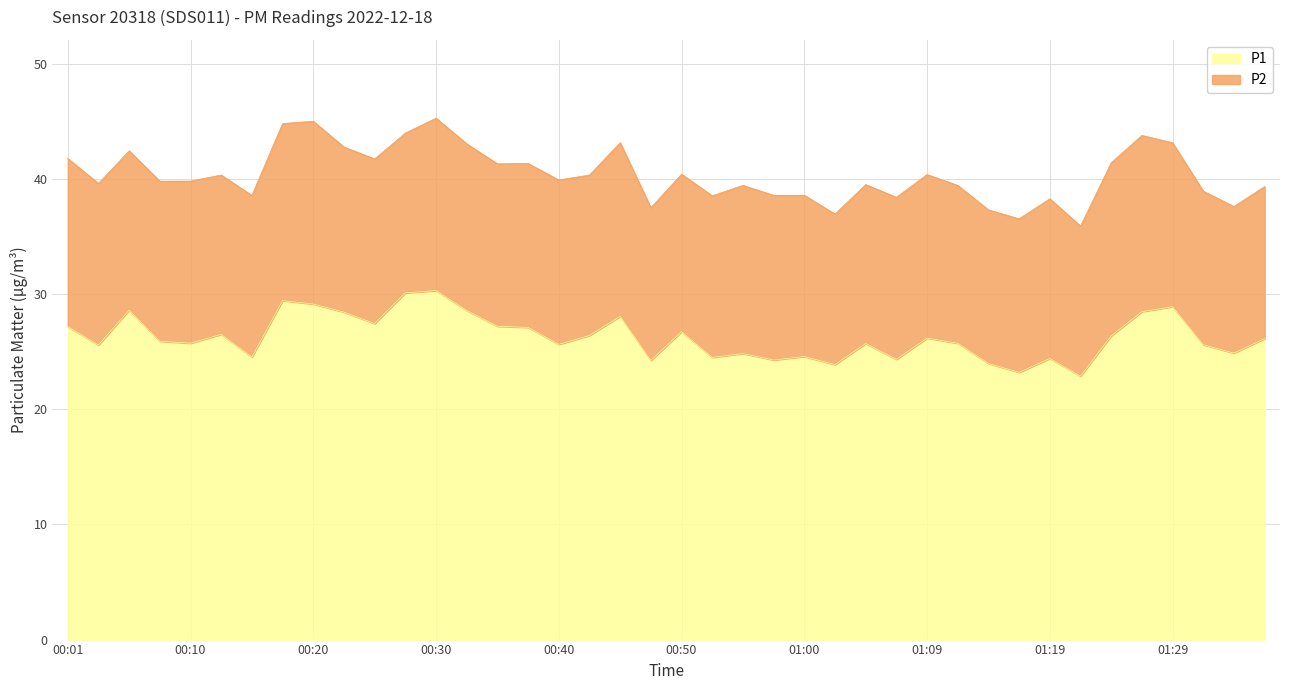

What is the change in value from 00:35 to 00:40?

-1.6